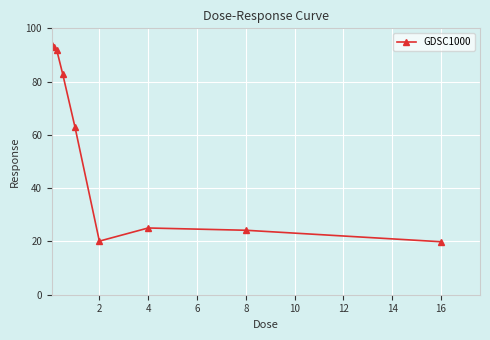

What is the minimum value shown in the chart?

19.9